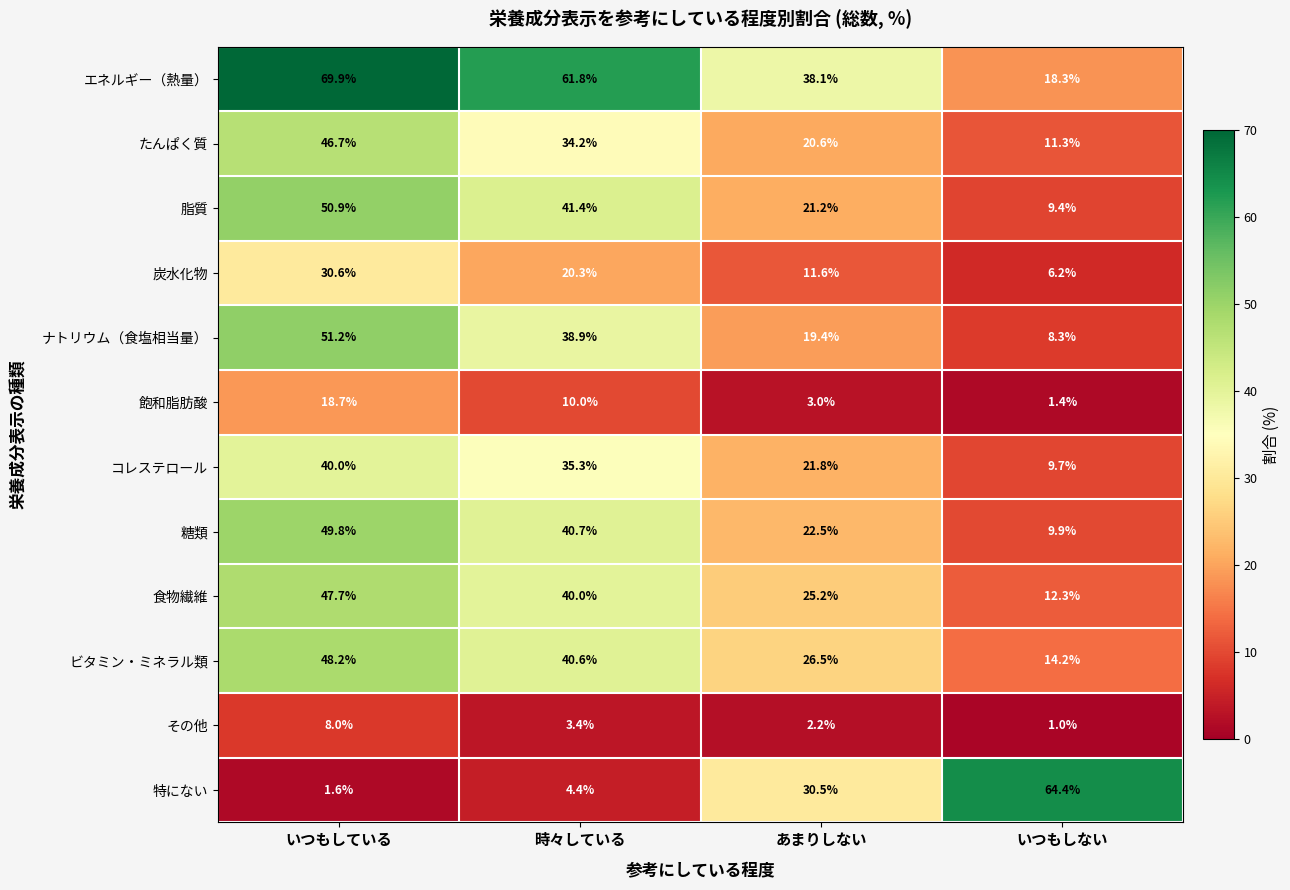

Rank the categories by エネルギー（熱量） value from lowest to highest.

いつもしない, あまりしない, 時々している, いつもしている